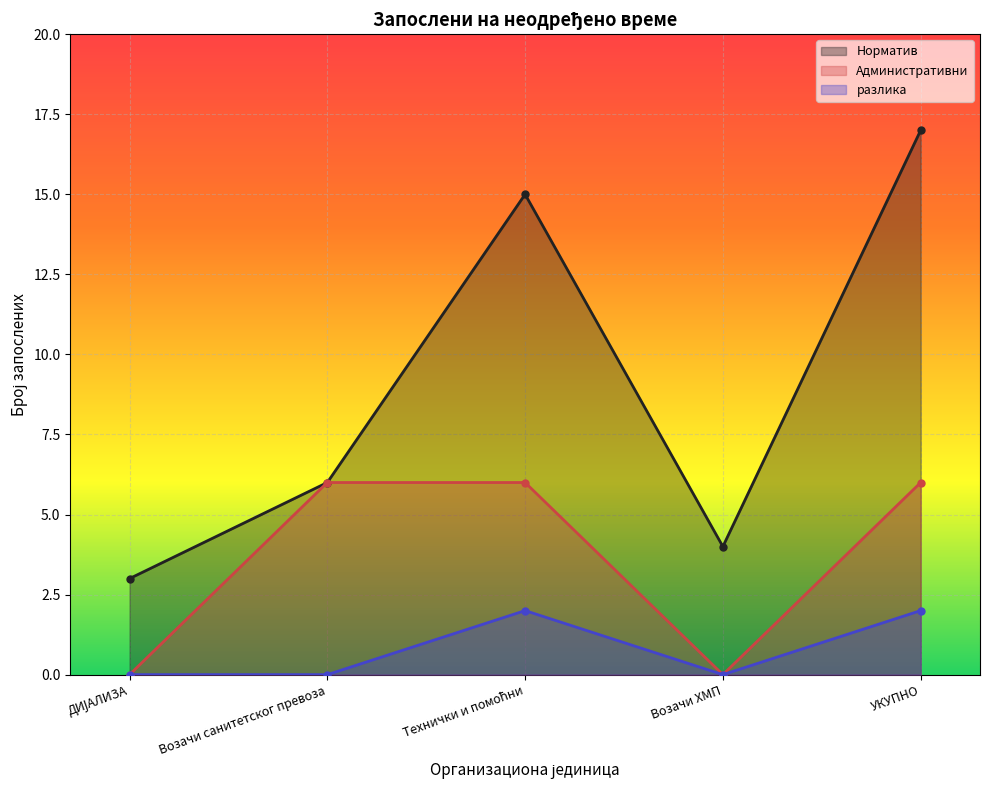

What position from the right is Возачи ХМП?

2